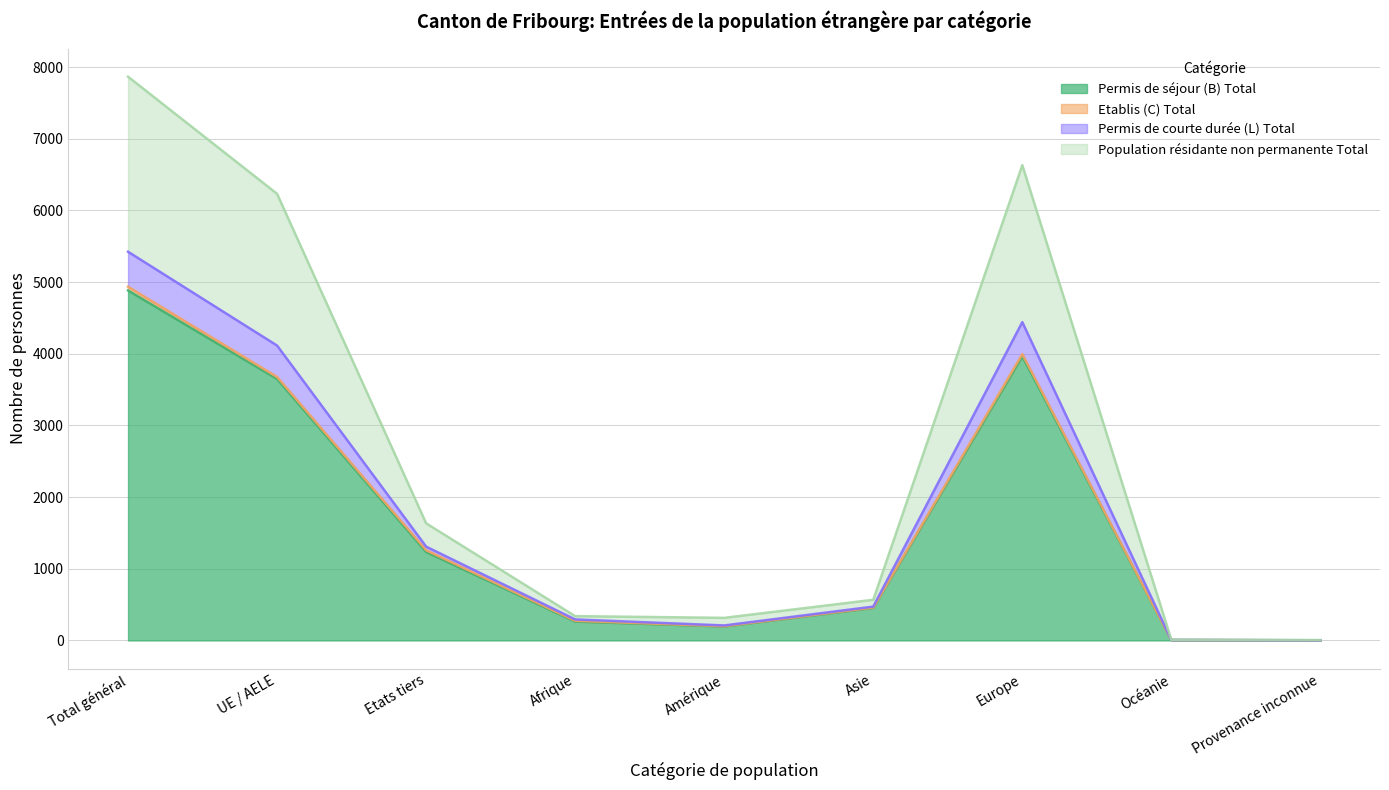

The Permis de courte durée (L) Total series shows 14 at Océanie. True or false?

False